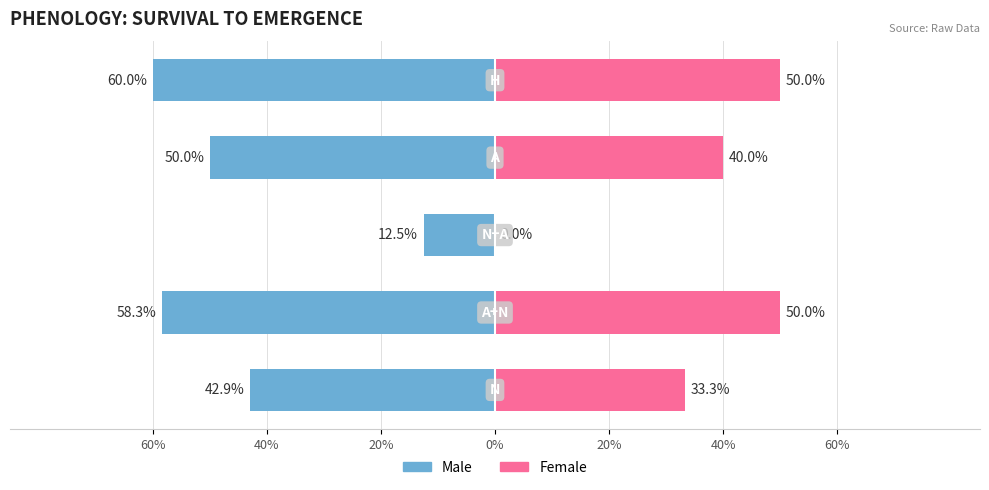

At which category is the sum across all series the highest?

H